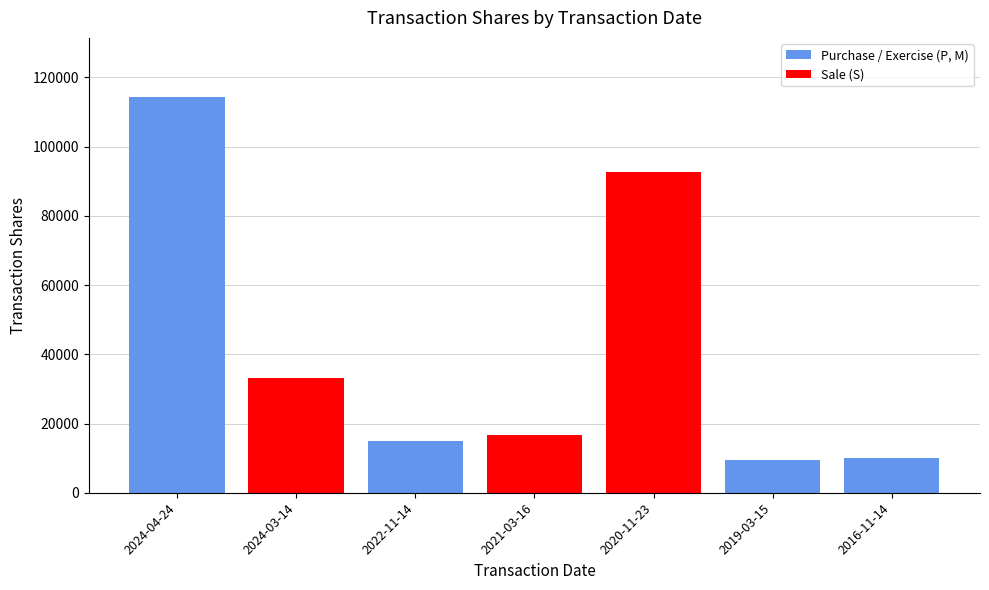

What is the greatest value displayed?

114285